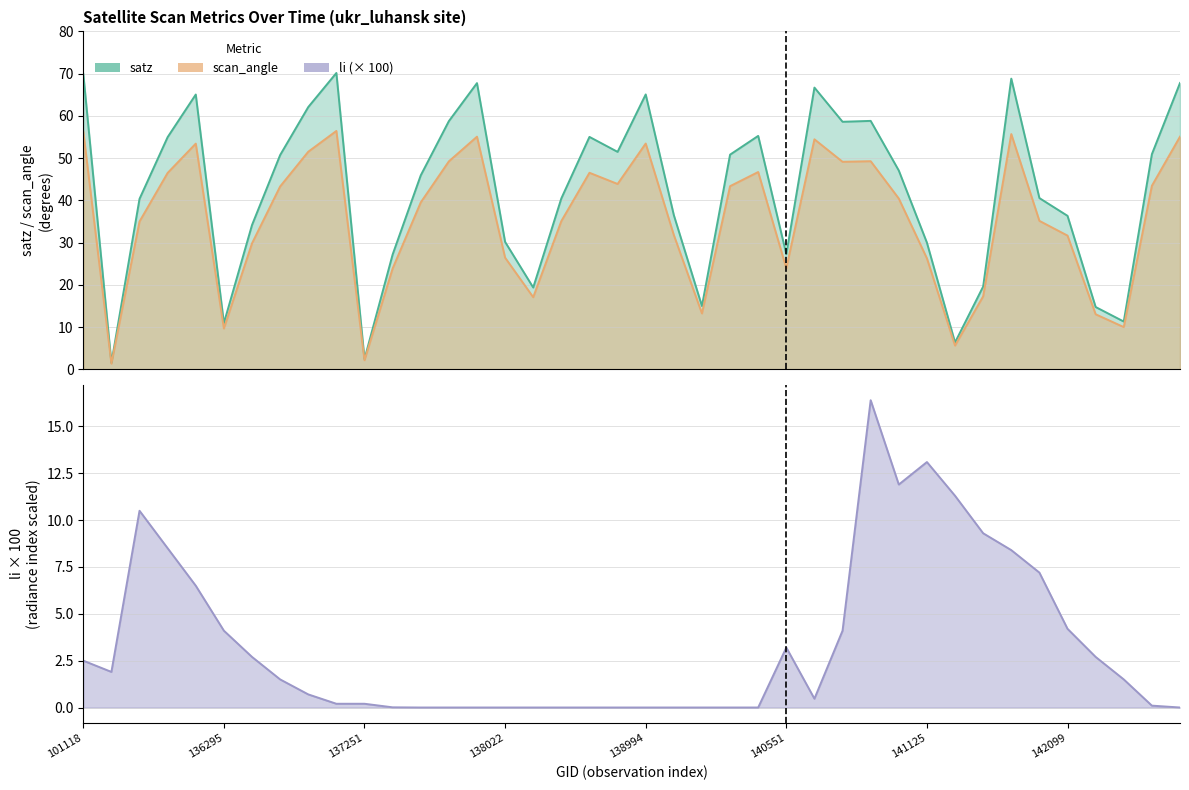

What is the average value of the scan_angle series?

35.5